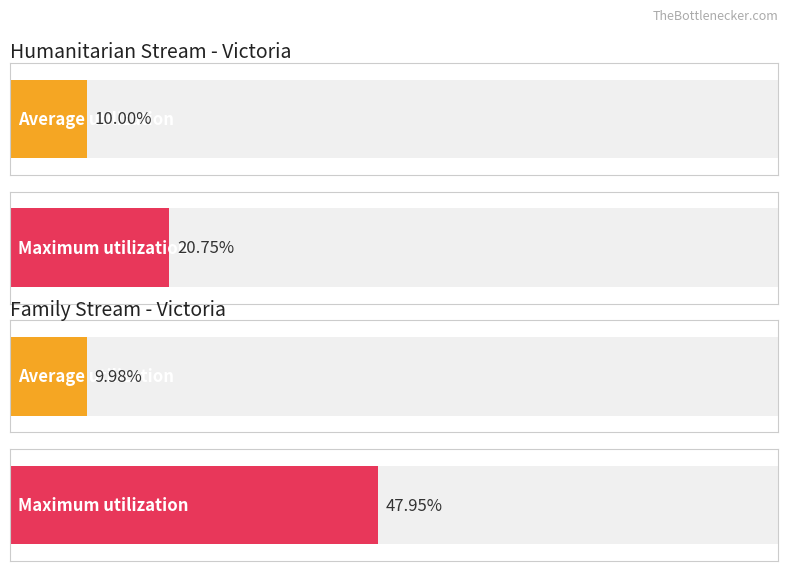

Are the bars grouped side by side (vs. stacked)?

Yes